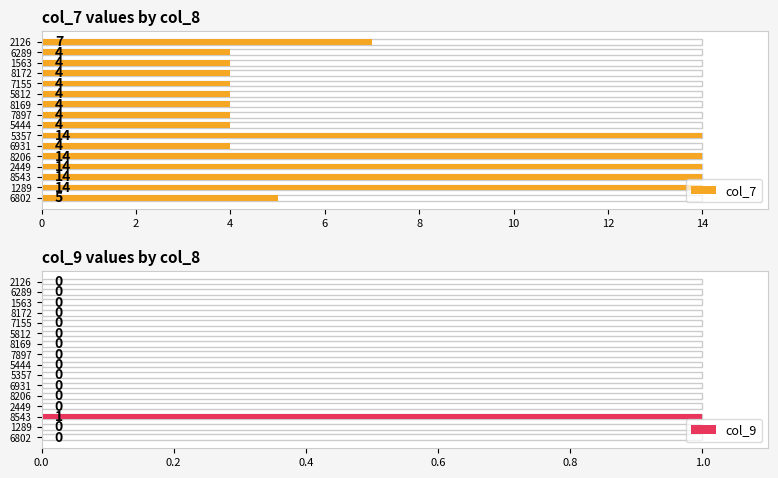

How many col_9 values are between 0 and 1?

16